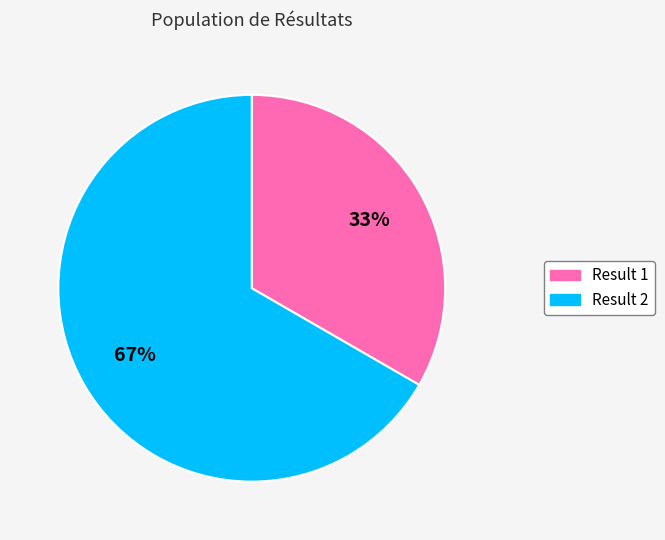

To the nearest percent, what is the average slice percentage?

50%